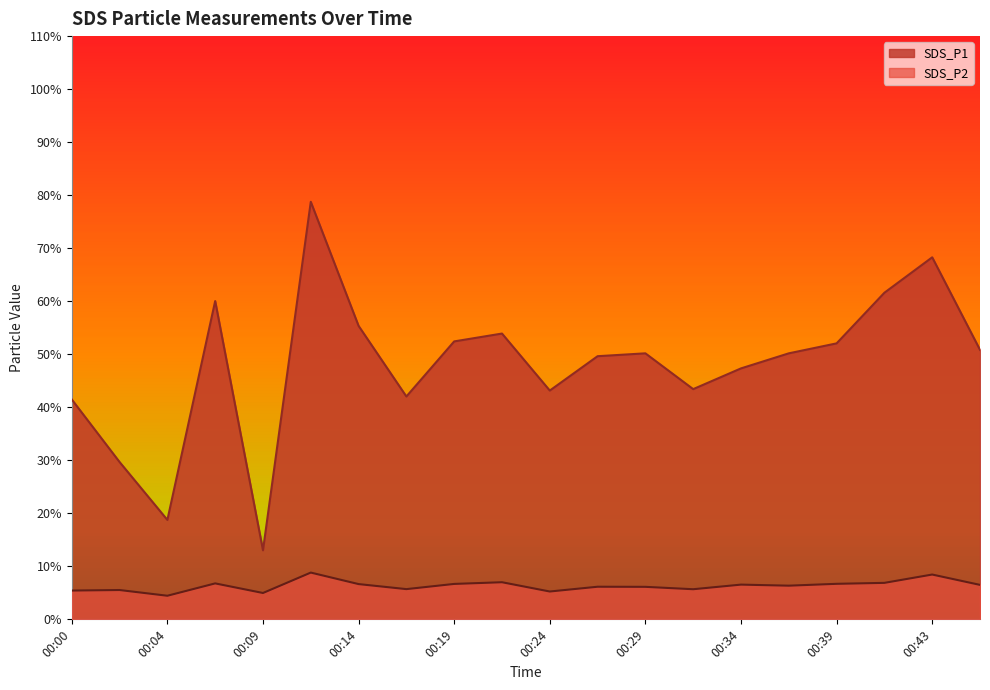

Is it true that SDS_P1 equals 60.0 at 00:07?

True